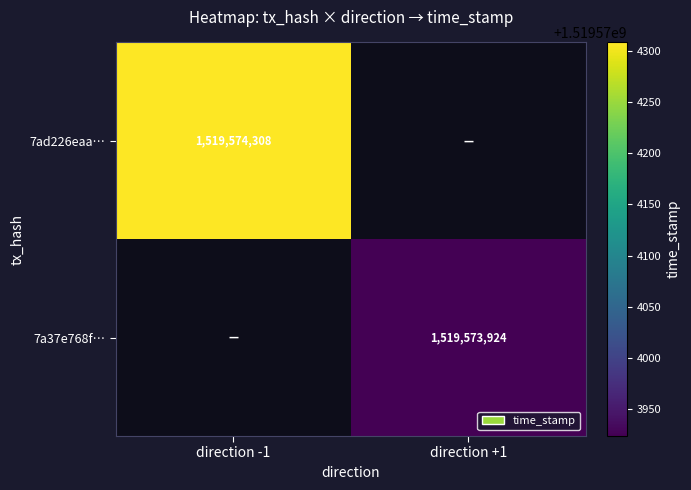

What is the sum of the 7ad226eaa41f0ed8f4d7a25326b35941c4084fa values at direction_1 and direction_-1?

1519574308